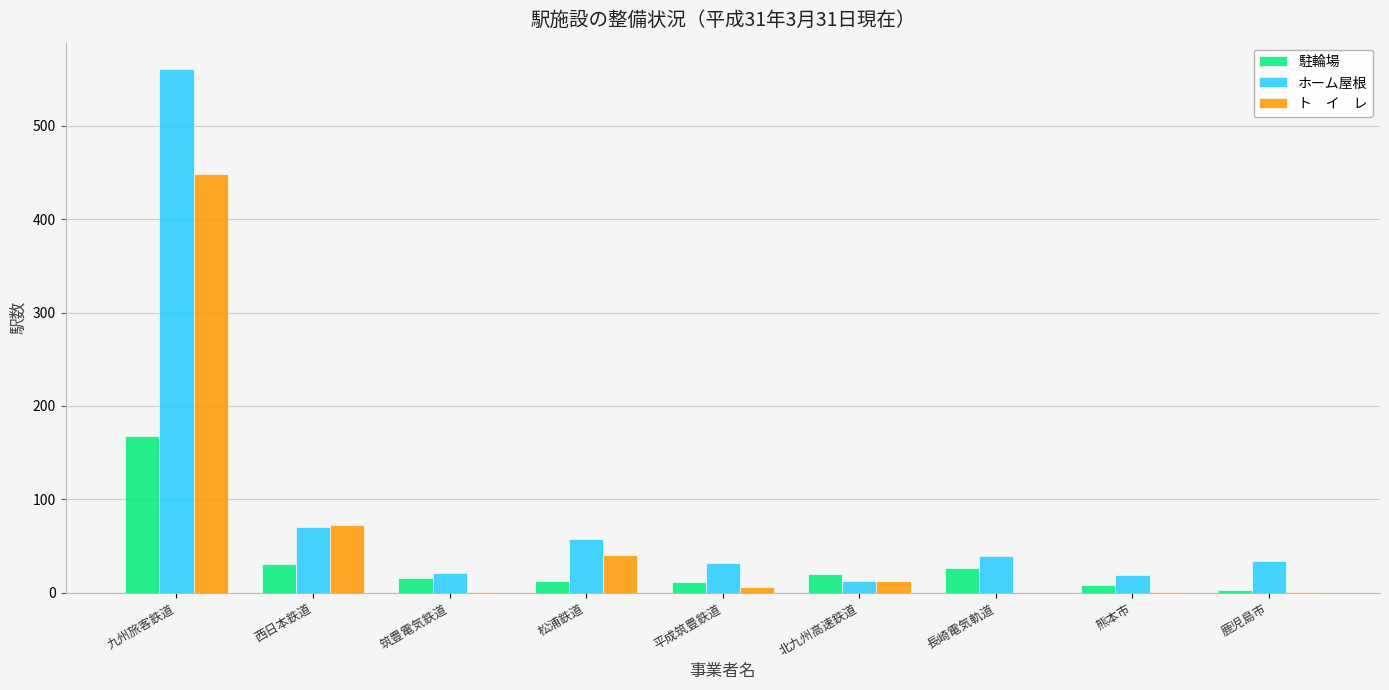

At which category is the sum across all series the highest?

九州旅客鉄道